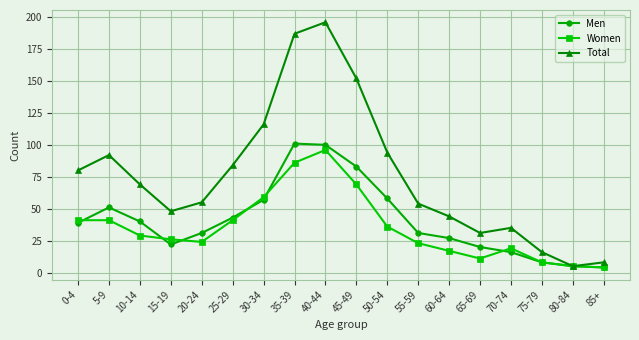

Which category has the highest value across all series?

40-44